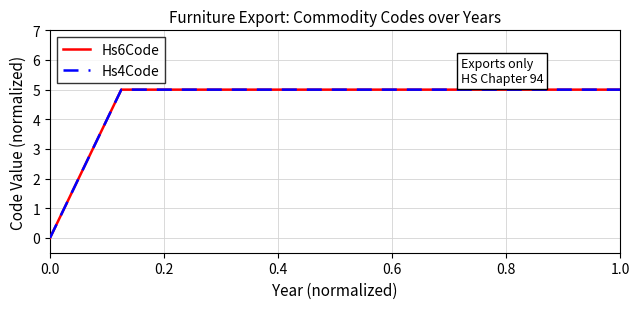

What is the greatest value displayed?

5.0